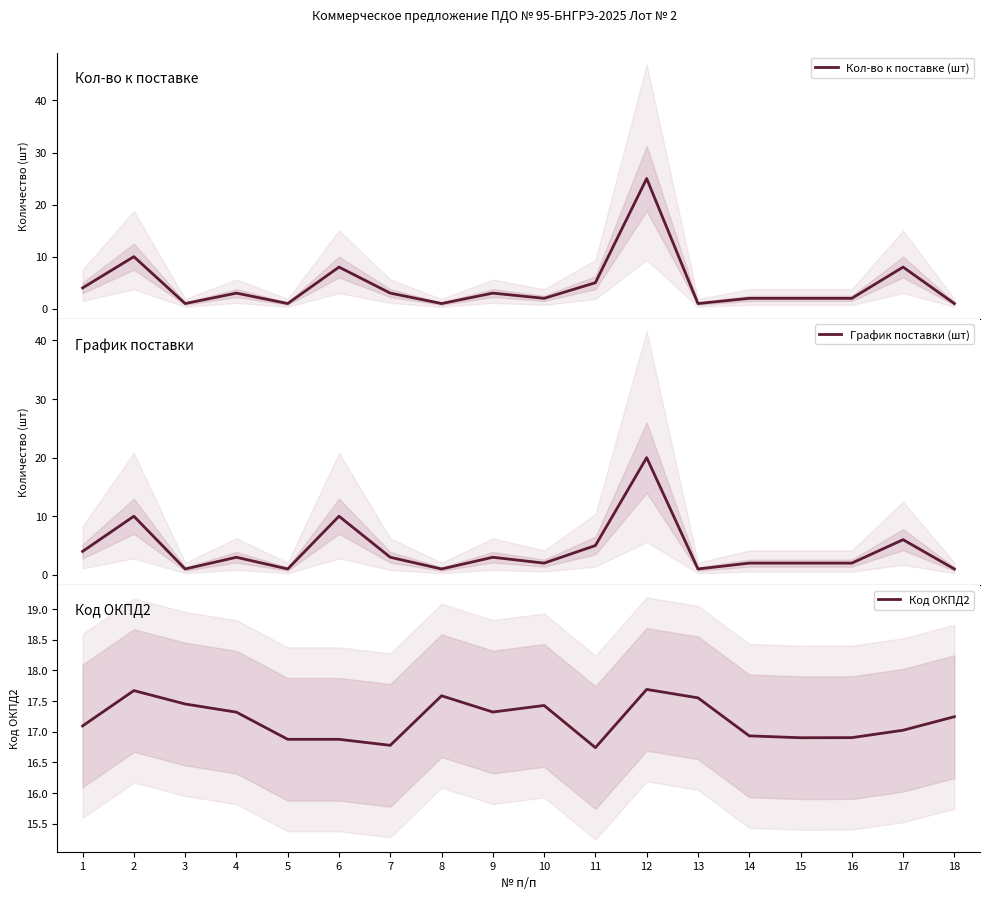

Where is Код ОКПД2 nearest to the value 17?

17